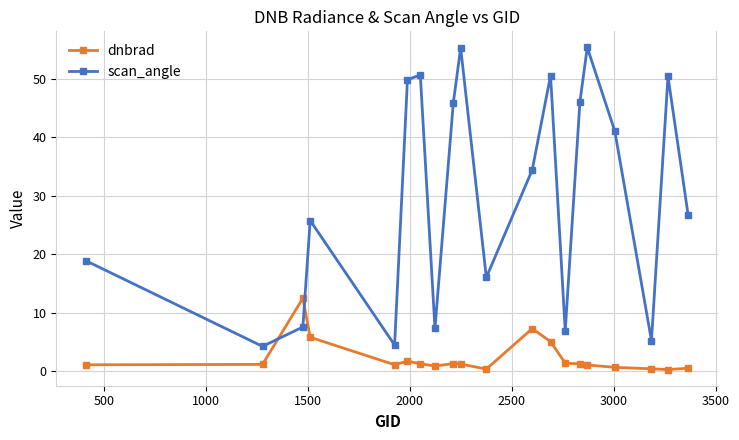

Which series has the largest total across all categories?

scan_angle